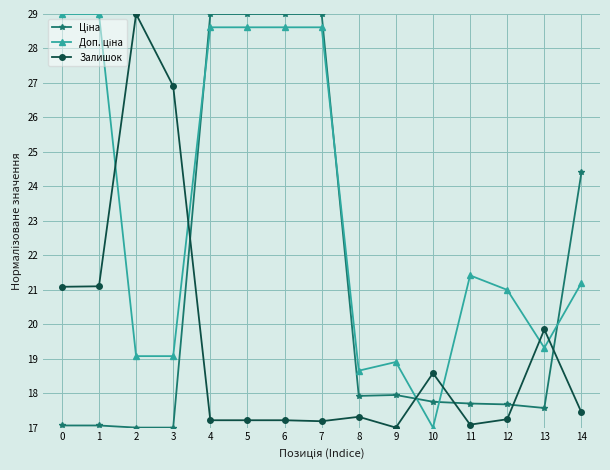

Is it true that Залишок equals 35.7 at 1?

False